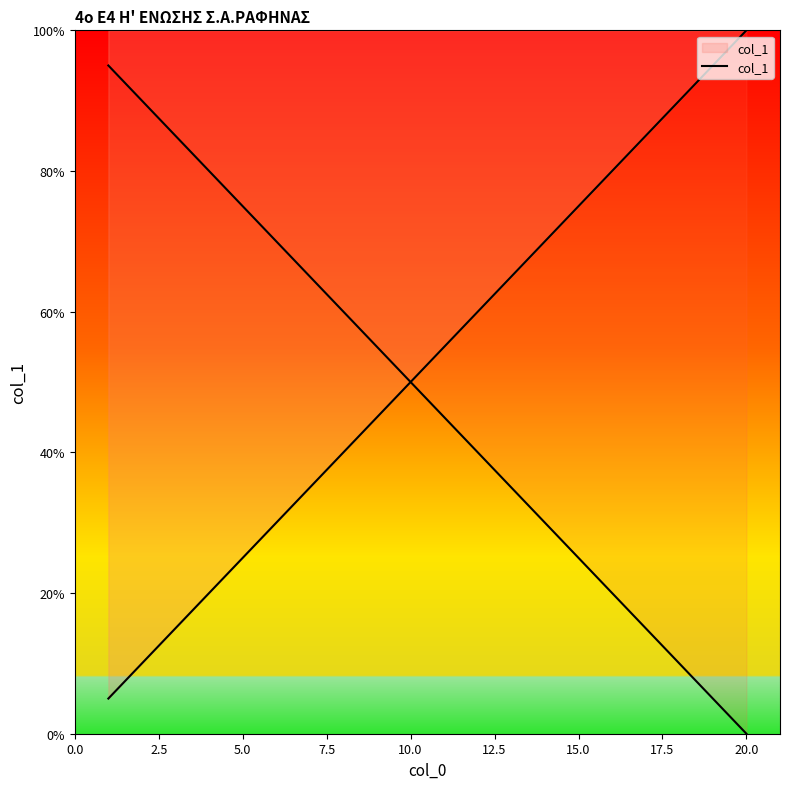

What is the label of the 9th point from the left?

20.0